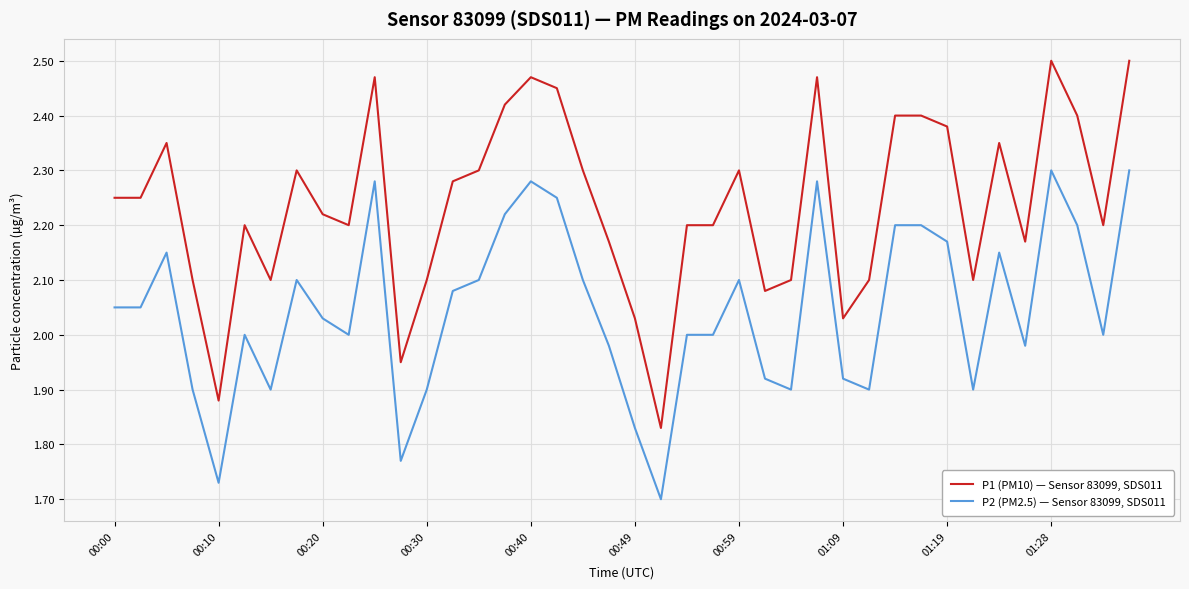

Does the chart have visible grid lines?

Yes